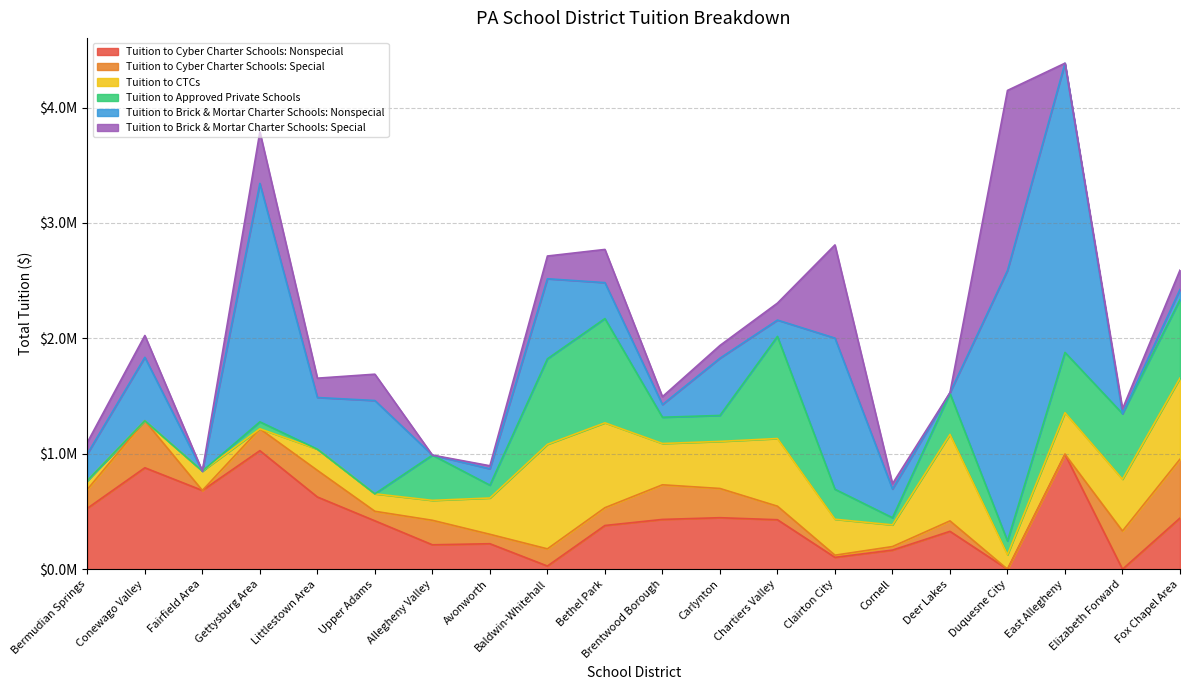

How many data points in Tuition to Cyber Charter Schools: Nonspecial are above 428861?

10